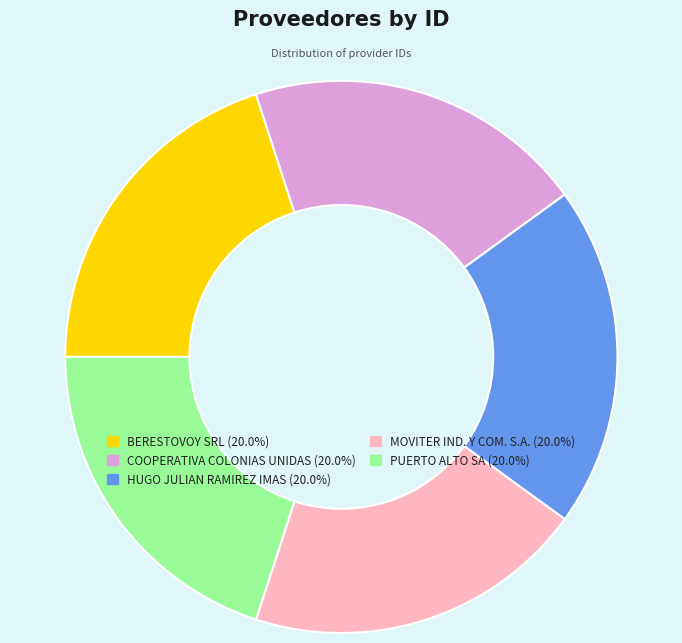

Does any single category account for the majority?

No